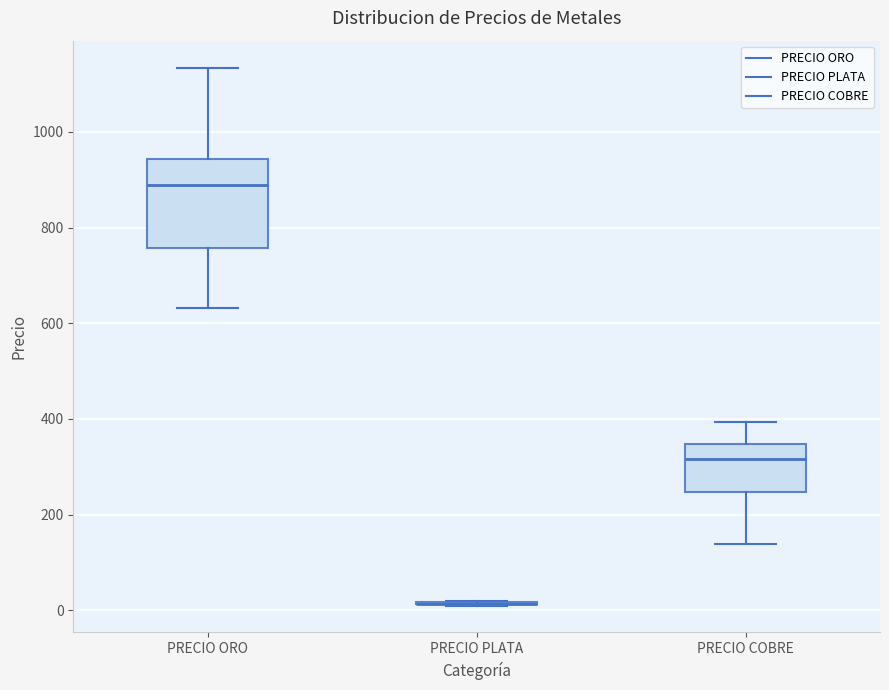

Where does the lower whisker of the box for PRECIO ORO end on the y-axis? The values are not printed on the chart, so give them approximately, as read against the axis.

640